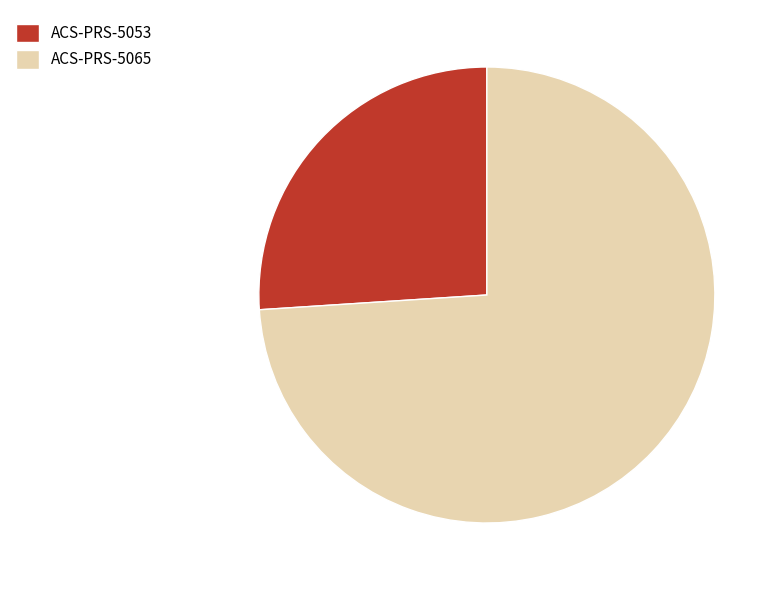

Is the sum of ACS-PRS-5065 and ACS-PRS-5053 greater than half?

Yes